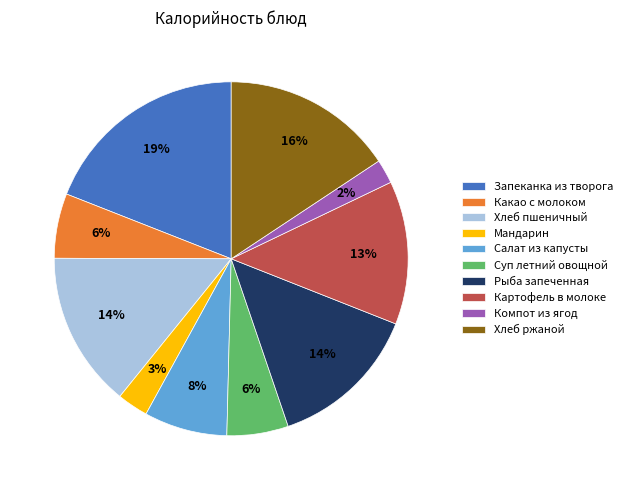

Does Суп летний овощной account for over 50% of the chart?

No